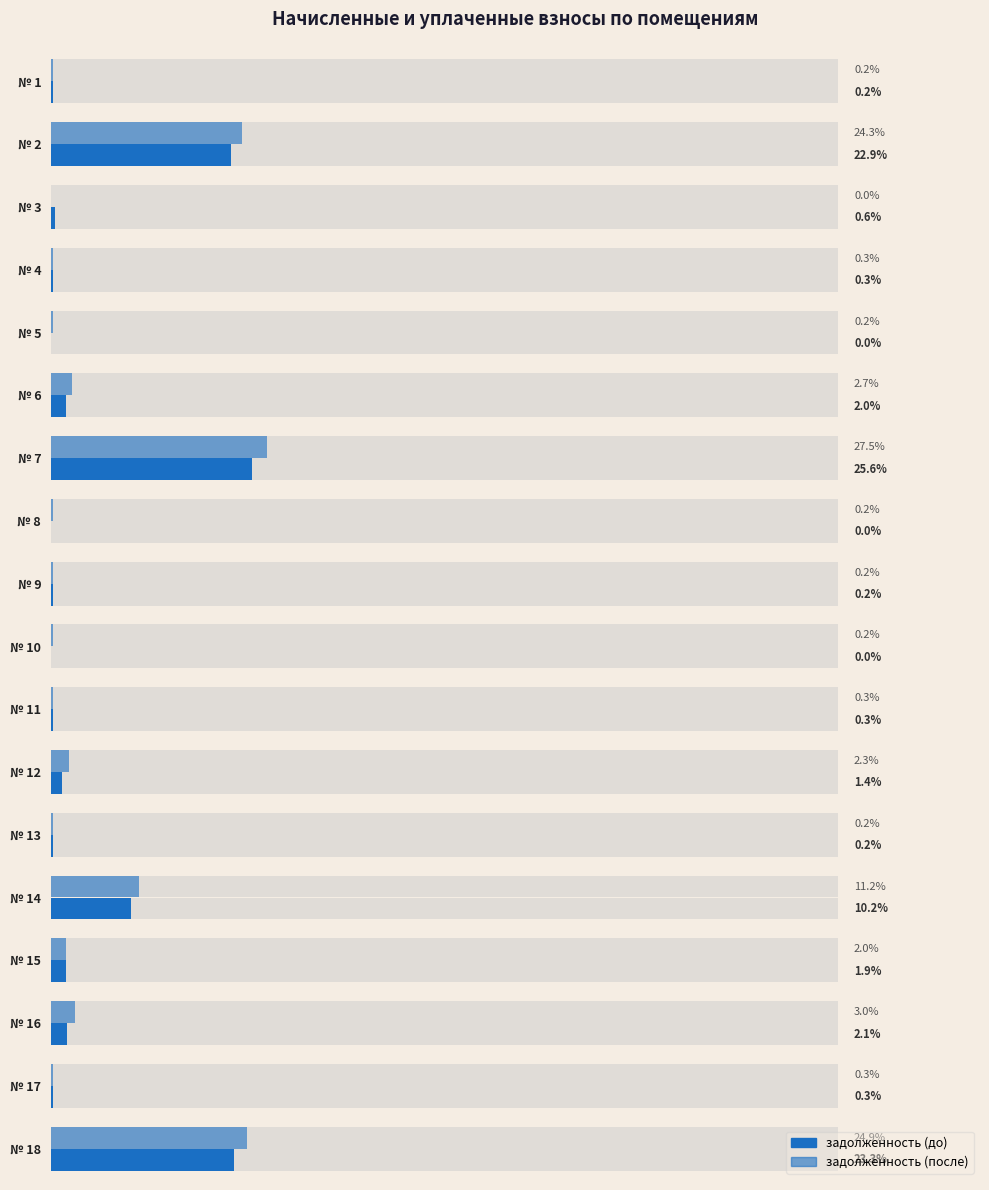

Which has a higher value, № 9 or № 17?

№ 17